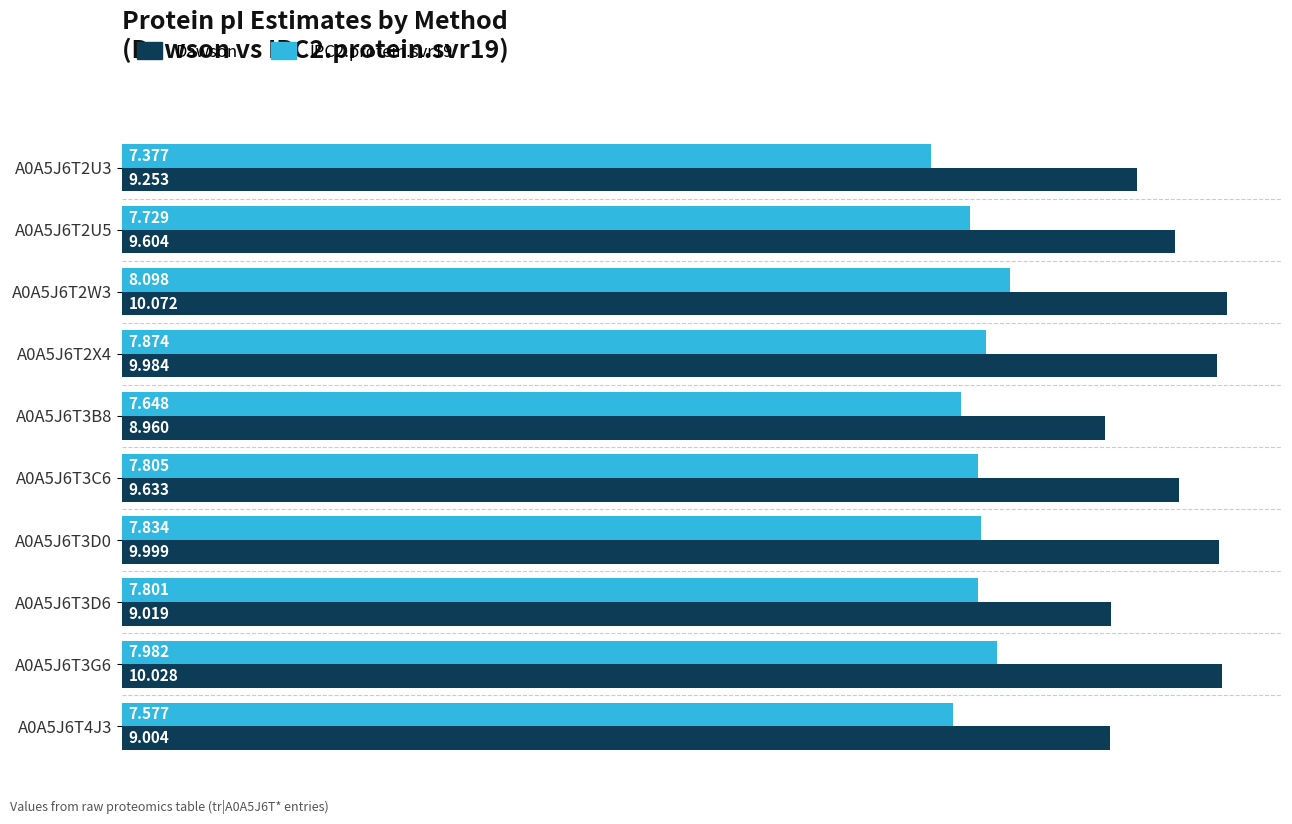

Which series has the widest spread of values?

Dawson